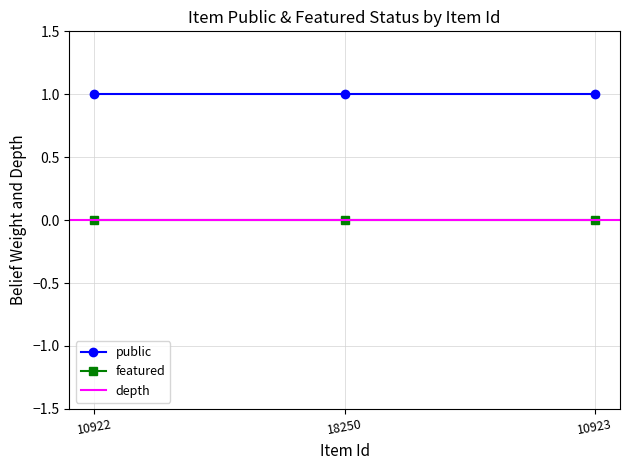

Which series has the largest total across all categories?

public